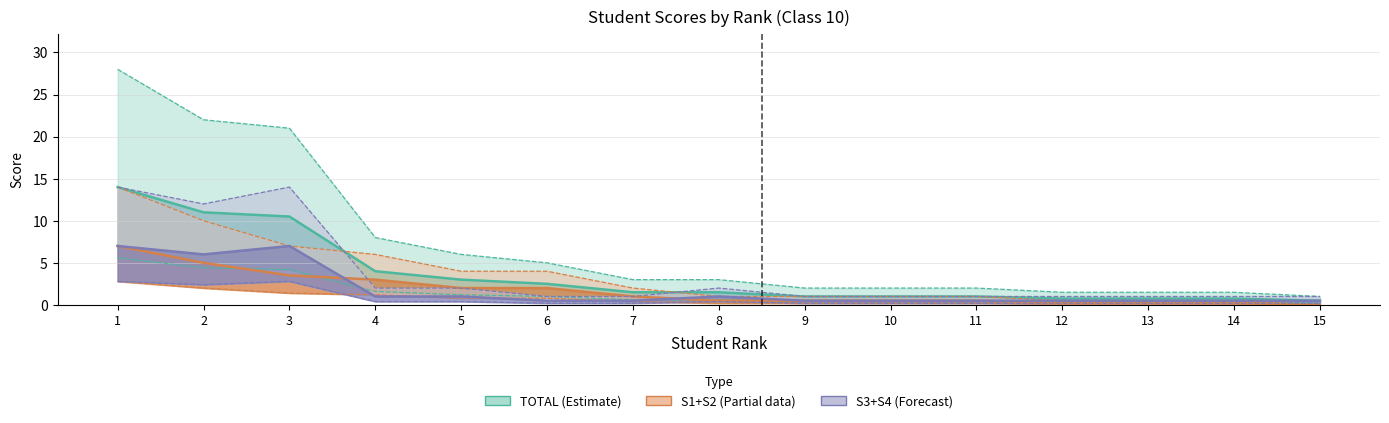

What is the sum of all S3+S4 (Forecast) values?

27.5